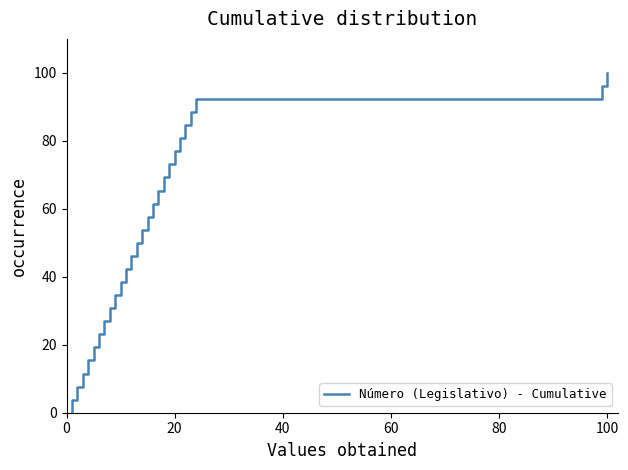

True or false: the data has more than 2 interior local peaks.

False